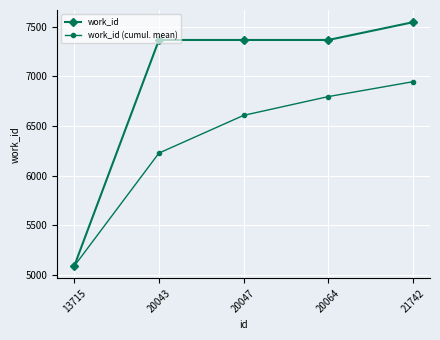

What are all the series names shown in the legend?

work_id, work_id (cumul. mean)